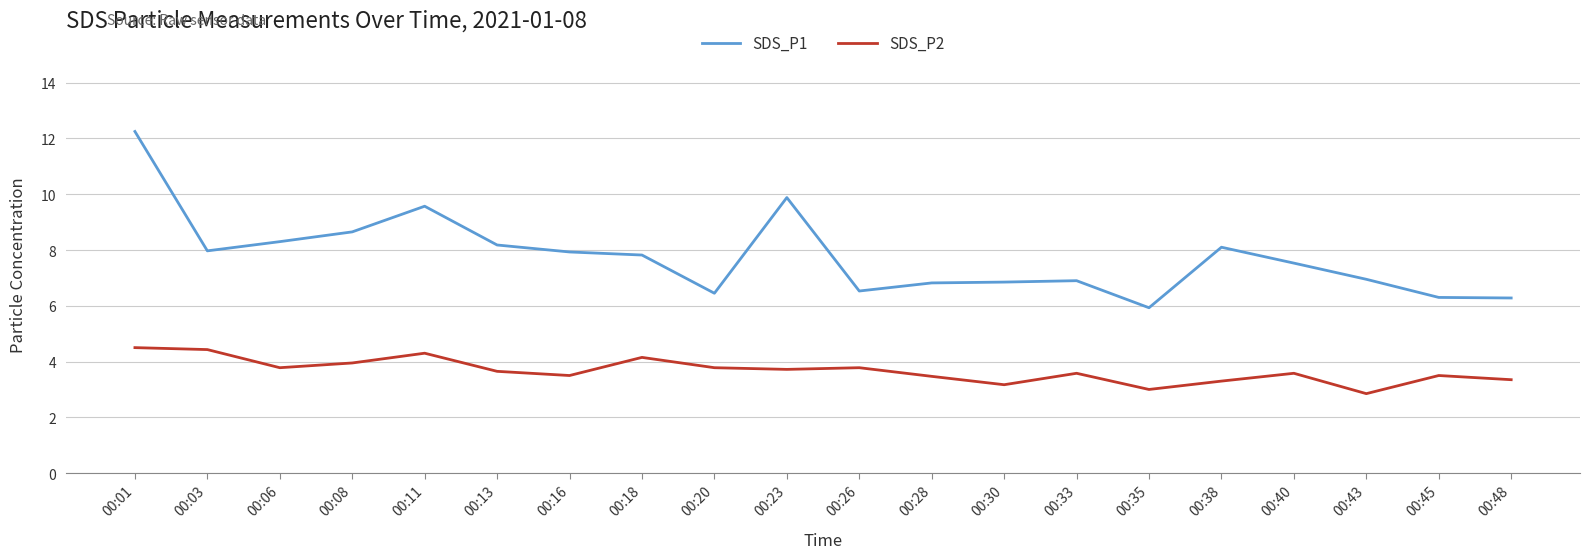

Which series has the largest total across all categories?

SDS_P1